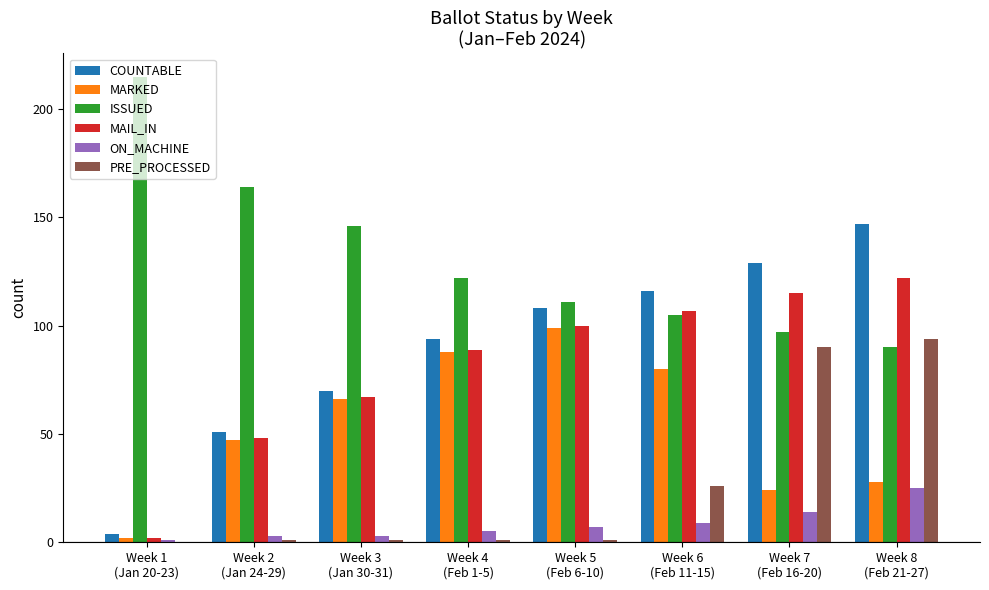

Reading left to right, transcribe all the data shown in this chart.

COUNTABLE: Week 1
(Jan 20-23)=4	Week 2
(Jan 24-29)=51	Week 3
(Jan 30-31)=70	Week 4
(Feb 1-5)=94	Week 5
(Feb 6-10)=108	Week 6
(Feb 11-15)=116	Week 7
(Feb 16-20)=129	Week 8
(Feb 21-27)=147
MARKED: Week 1
(Jan 20-23)=2	Week 2
(Jan 24-29)=47	Week 3
(Jan 30-31)=66	Week 4
(Feb 1-5)=88	Week 5
(Feb 6-10)=99	Week 6
(Feb 11-15)=80	Week 7
(Feb 16-20)=24	Week 8
(Feb 21-27)=28
ISSUED: Week 1
(Jan 20-23)=215	Week 2
(Jan 24-29)=164	Week 3
(Jan 30-31)=146	Week 4
(Feb 1-5)=122	Week 5
(Feb 6-10)=111	Week 6
(Feb 11-15)=105	Week 7
(Feb 16-20)=97	Week 8
(Feb 21-27)=90
MAIL_IN: Week 1
(Jan 20-23)=2	Week 2
(Jan 24-29)=48	Week 3
(Jan 30-31)=67	Week 4
(Feb 1-5)=89	Week 5
(Feb 6-10)=100	Week 6
(Feb 11-15)=107	Week 7
(Feb 16-20)=115	Week 8
(Feb 21-27)=122
ON_MACHINE: Week 1
(Jan 20-23)=1	Week 2
(Jan 24-29)=3	Week 3
(Jan 30-31)=3	Week 4
(Feb 1-5)=5	Week 5
(Feb 6-10)=7	Week 6
(Feb 11-15)=9	Week 7
(Feb 16-20)=14	Week 8
(Feb 21-27)=25
PRE_PROCESSED: Week 1
(Jan 20-23)=0	Week 2
(Jan 24-29)=1	Week 3
(Jan 30-31)=1	Week 4
(Feb 1-5)=1	Week 5
(Feb 6-10)=1	Week 6
(Feb 11-15)=26	Week 7
(Feb 16-20)=90	Week 8
(Feb 21-27)=94